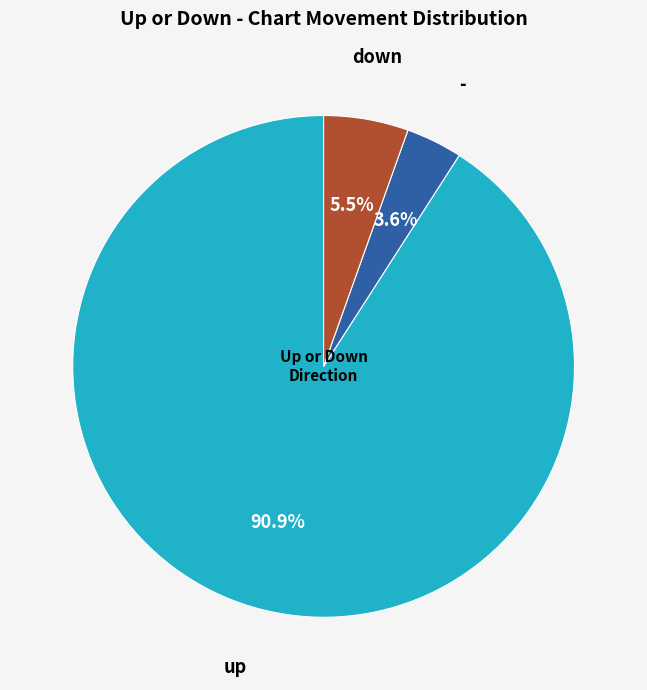

Is there a majority slice in this chart?

Yes